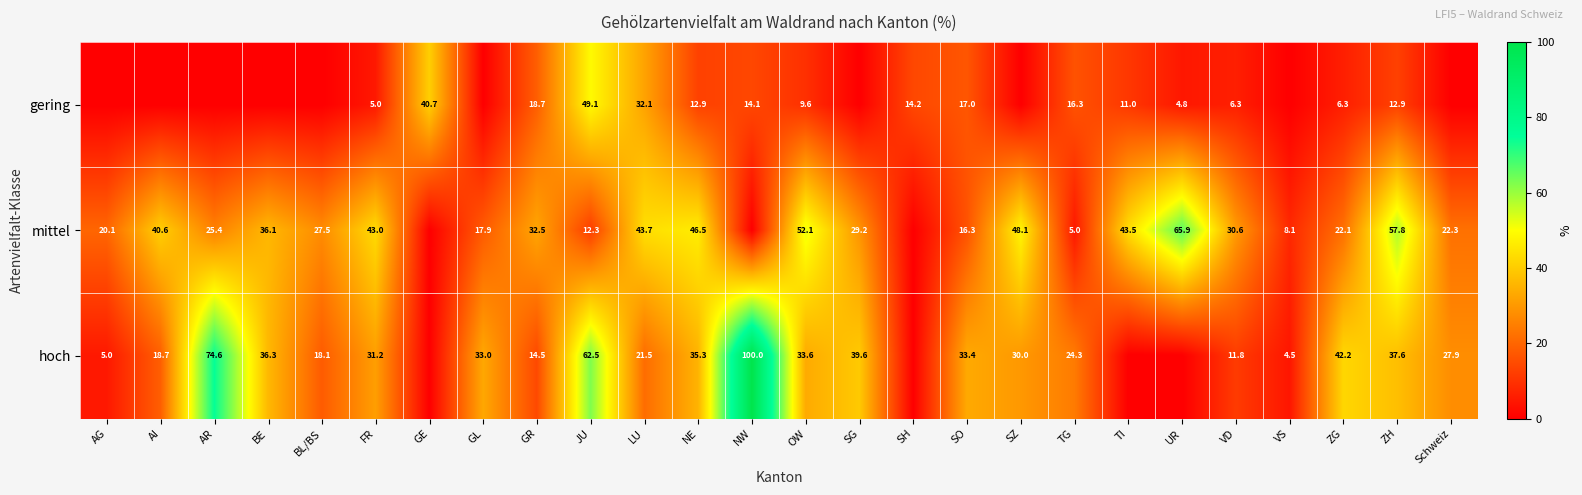

What is the difference between the mittel values at BL/BS and BE?

8.6